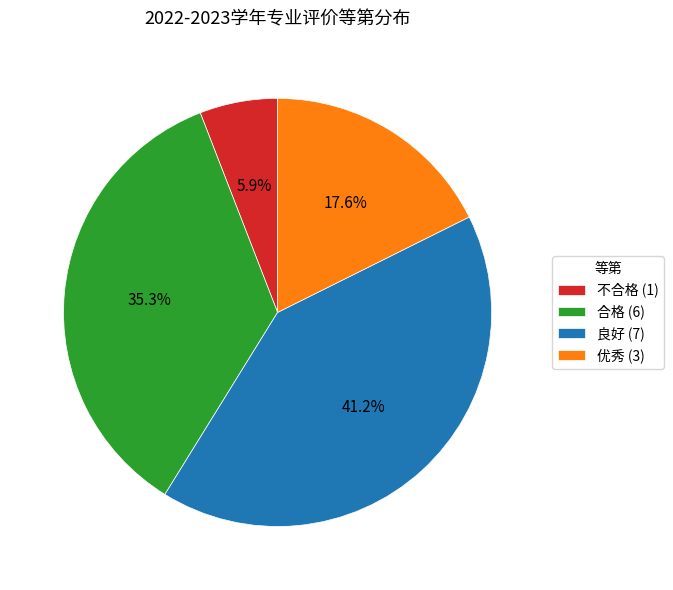

Which slice is the smallest?

不合格